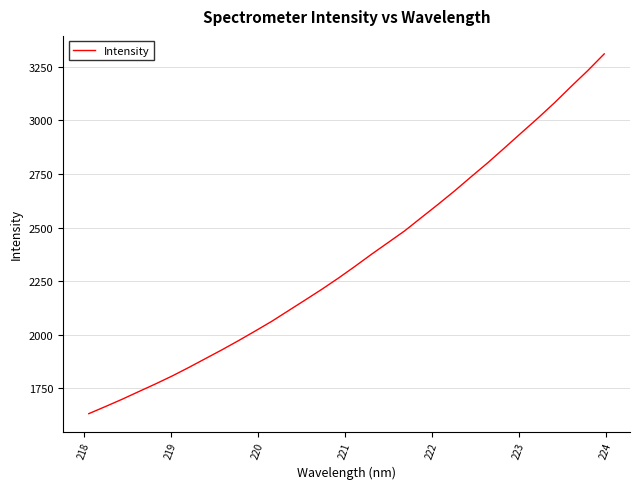

What is the smallest value displayed?

1631.1